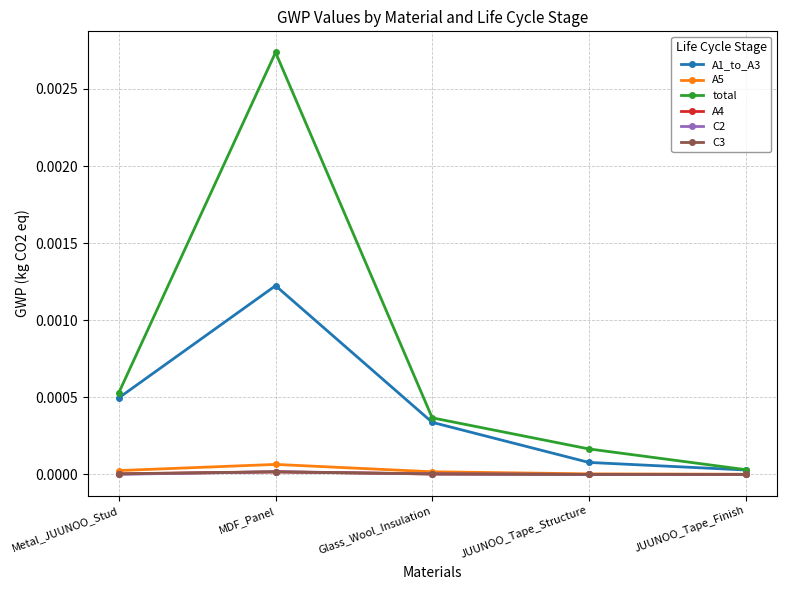

After their last crossing, which series has the higher values: C3 or C2?

C3